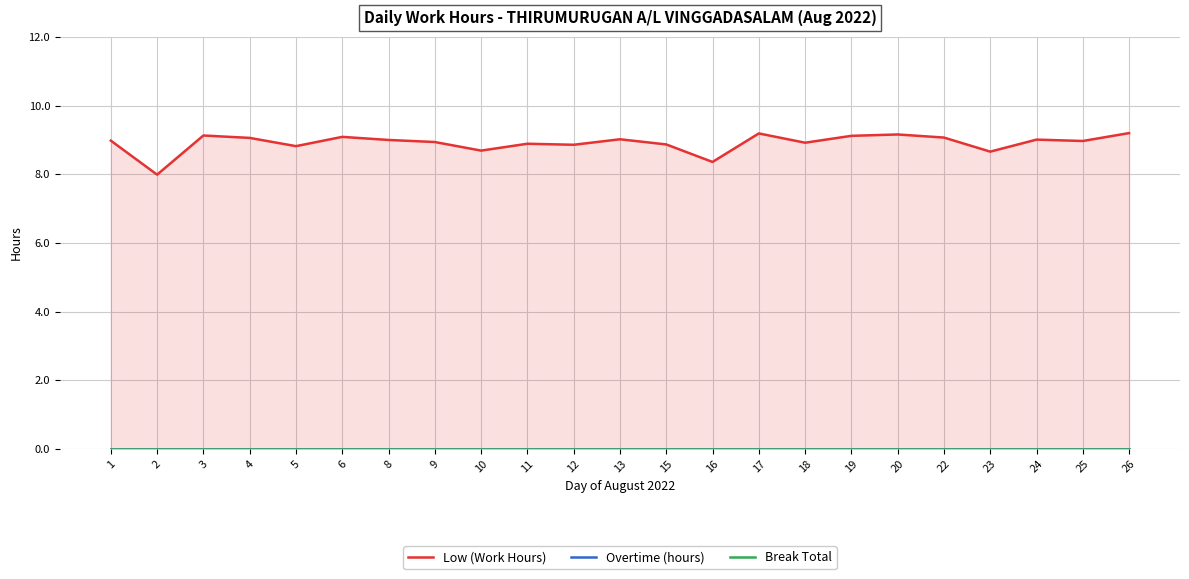

True or false: Low (Work Hours) and Overtime (hours) intersect in this chart.

False